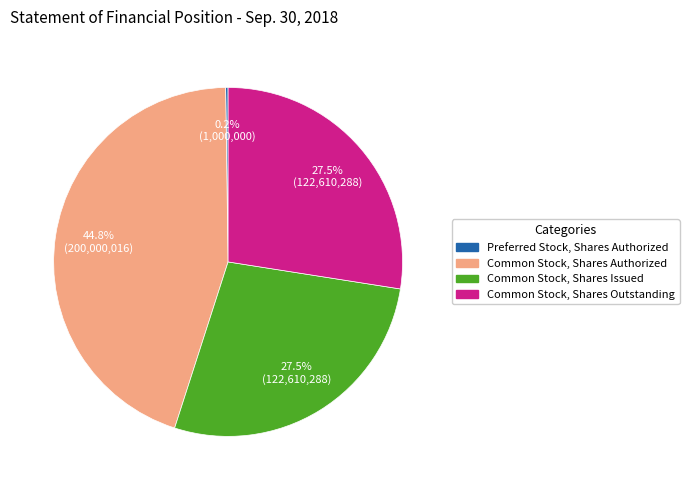

Does any single category account for the majority?

No